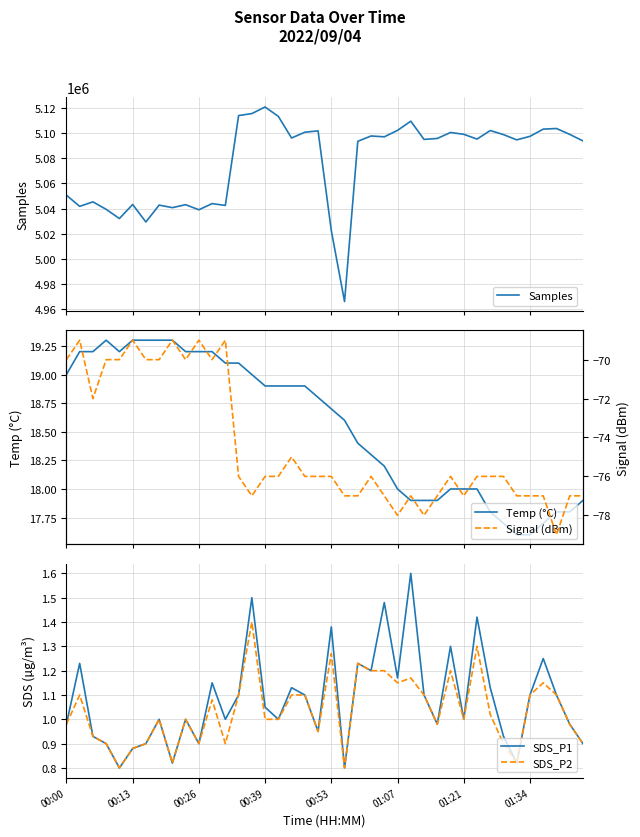

What are all the series names shown in the legend?

Samples, Temp (°C), SDS_P1, SDS_P2, Signal (dBm)